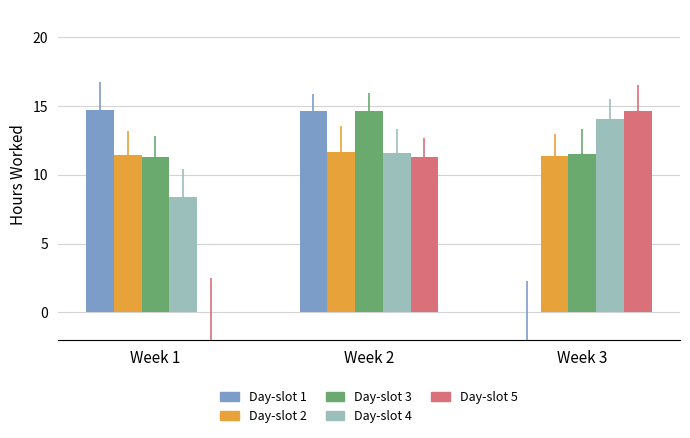

How many categories are shown in the chart?

3